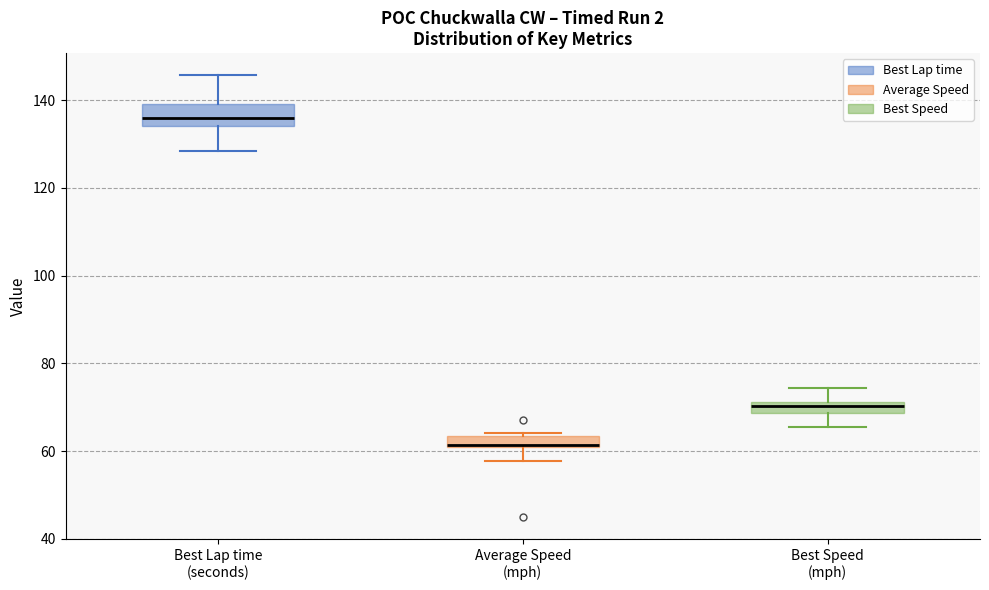

Where does the upper whisker of the box for Best Lap time (seconds) end on the y-axis? The values are not printed on the chart, so give them approximately, as read against the axis.

146